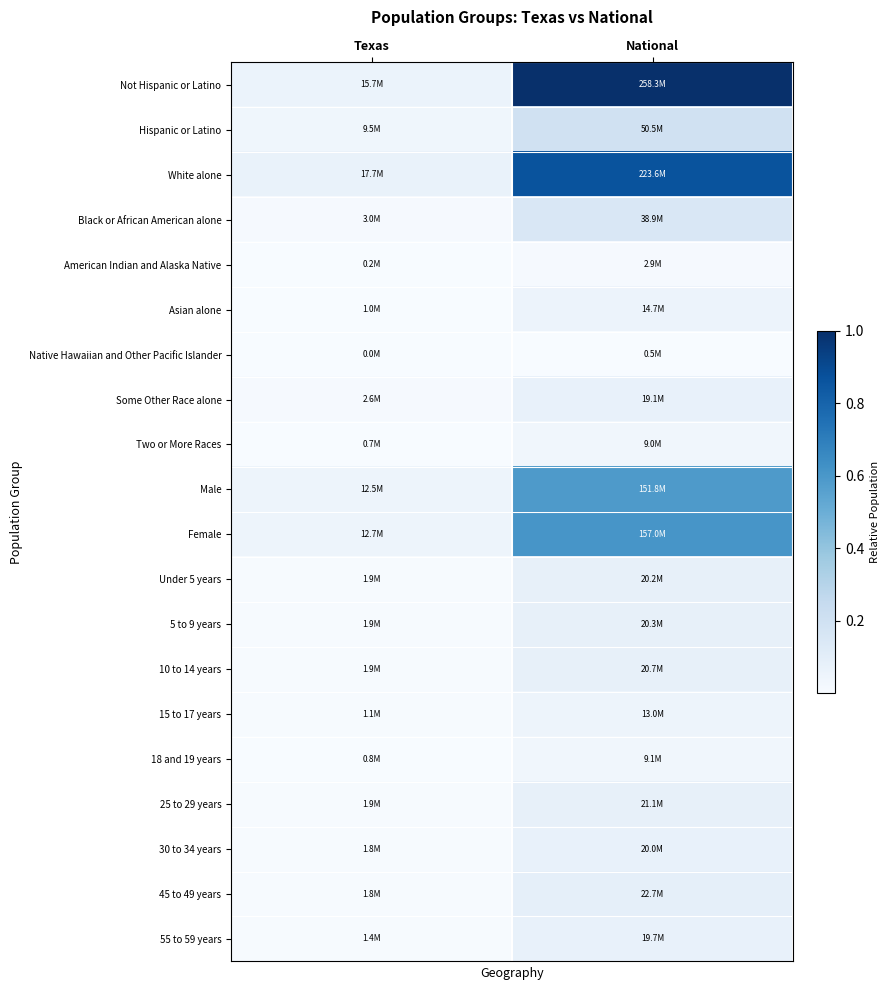

At which category is the sum across all series the highest?

National